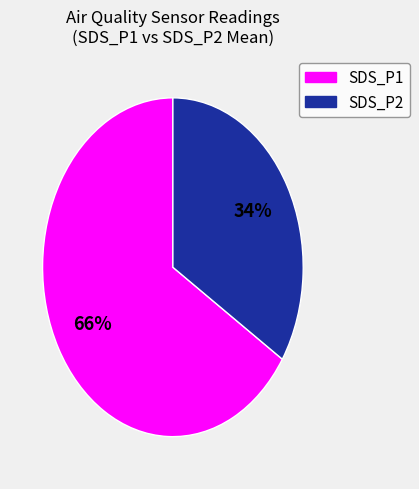

Approximately how many times larger is the value at SDS_P2 compared to SDS_P1?

0.5